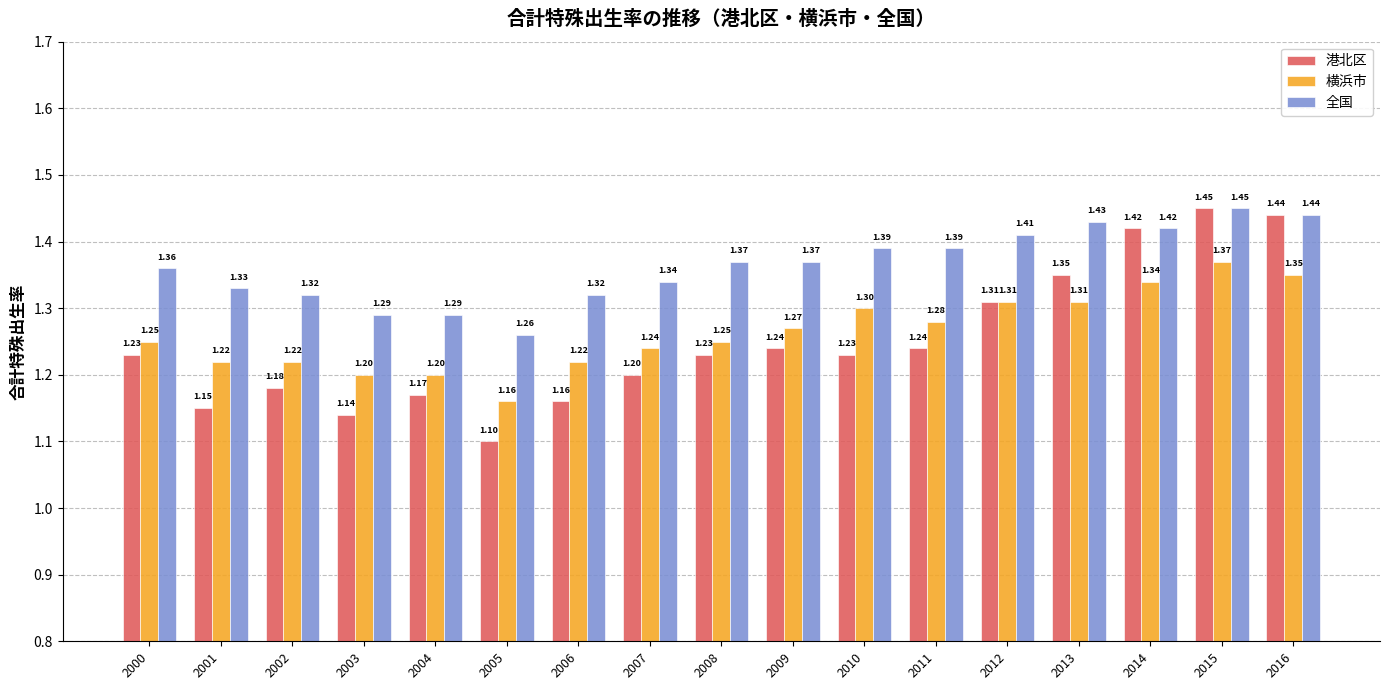

Between 2006 and 2014, which series saw the biggest shift?

港北区